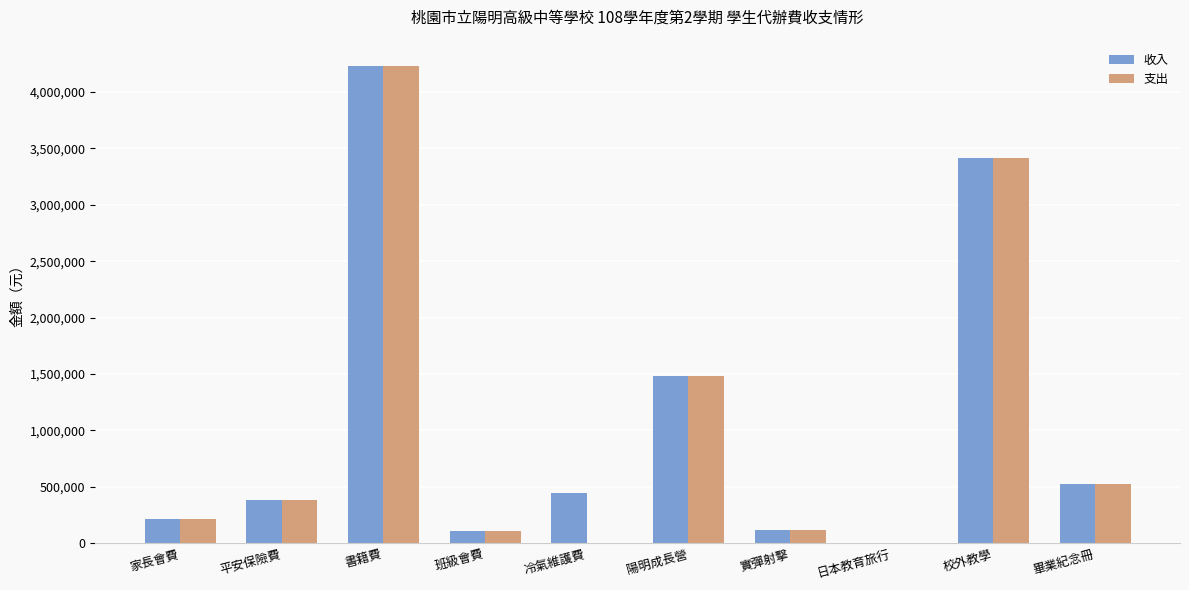

Count the number of categories in the chart.

10